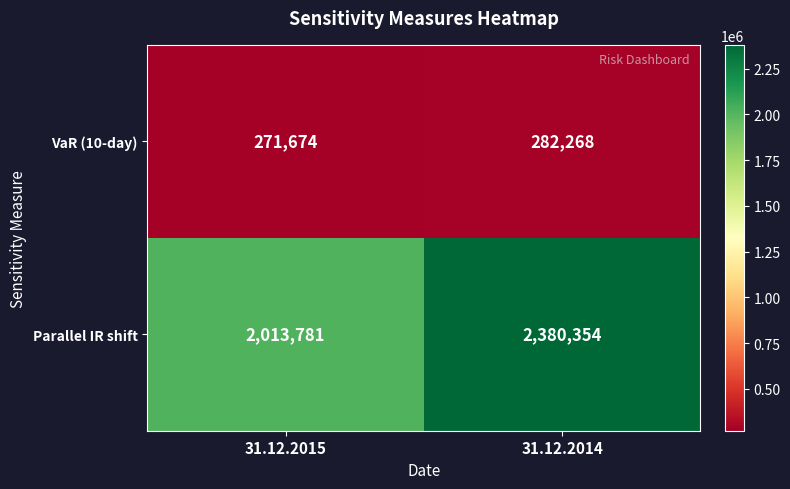

What is the maximum value shown in the chart?

2380354